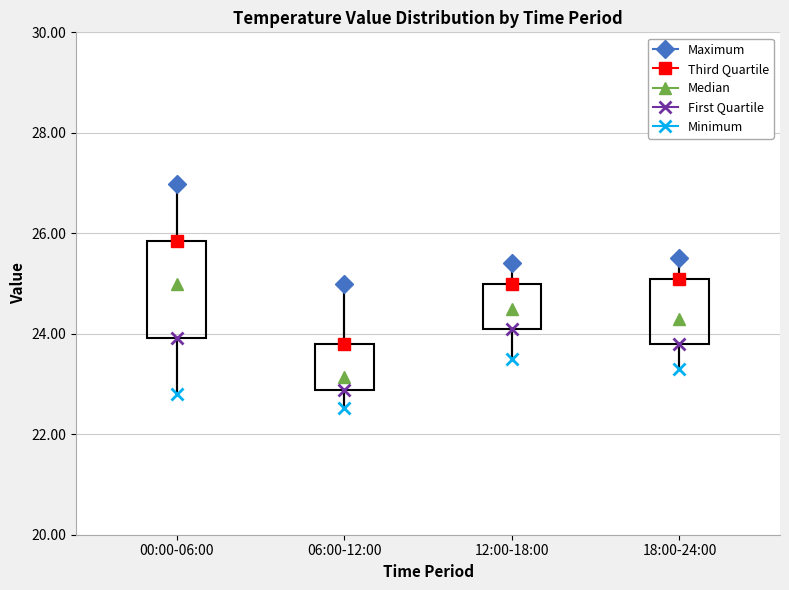

Which box is the tallest, from its lower edge to its upper edge?

00:00-06:00